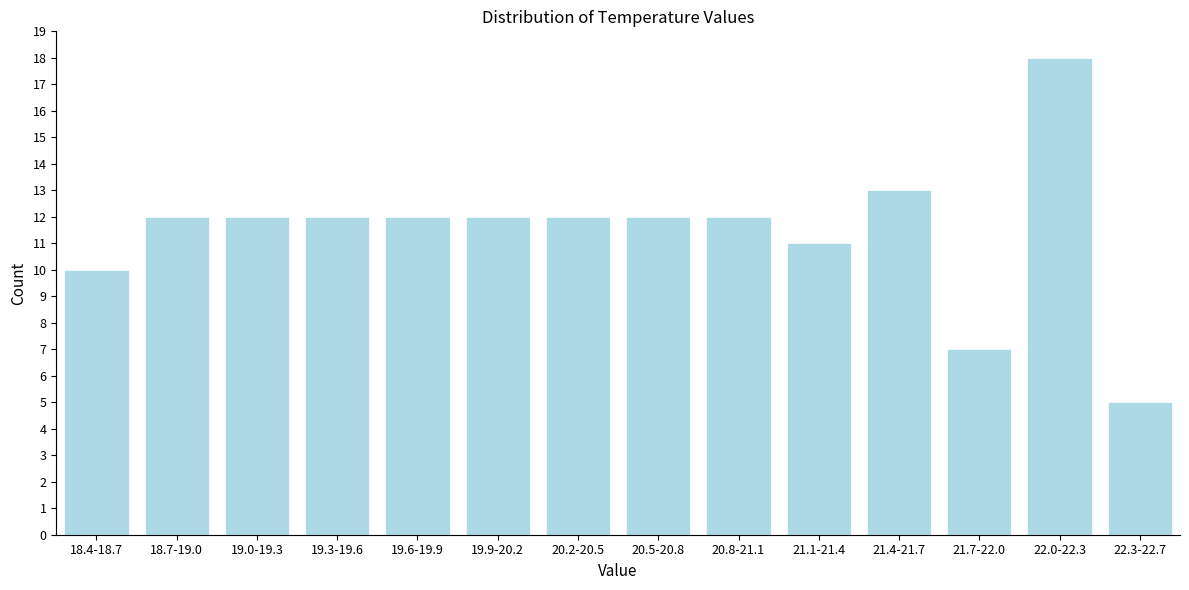

Reading left to right, transcribe all the data shown in this chart.

10	12	12	12	12	12	12	12	12	11	13	7	18	5